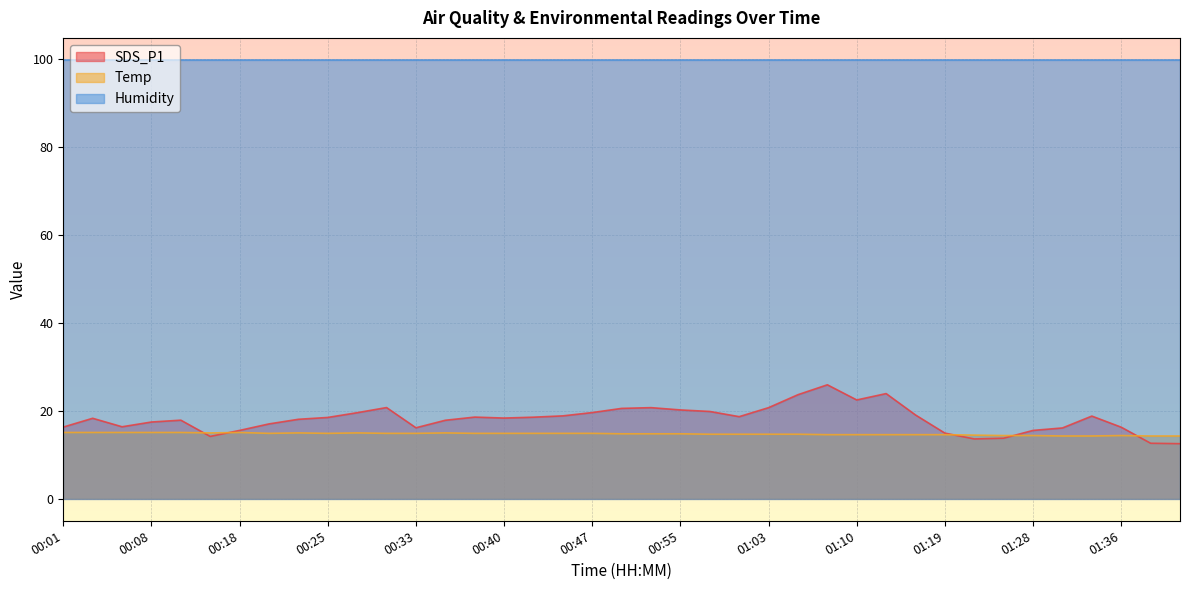

What is the greatest value displayed?

99.9